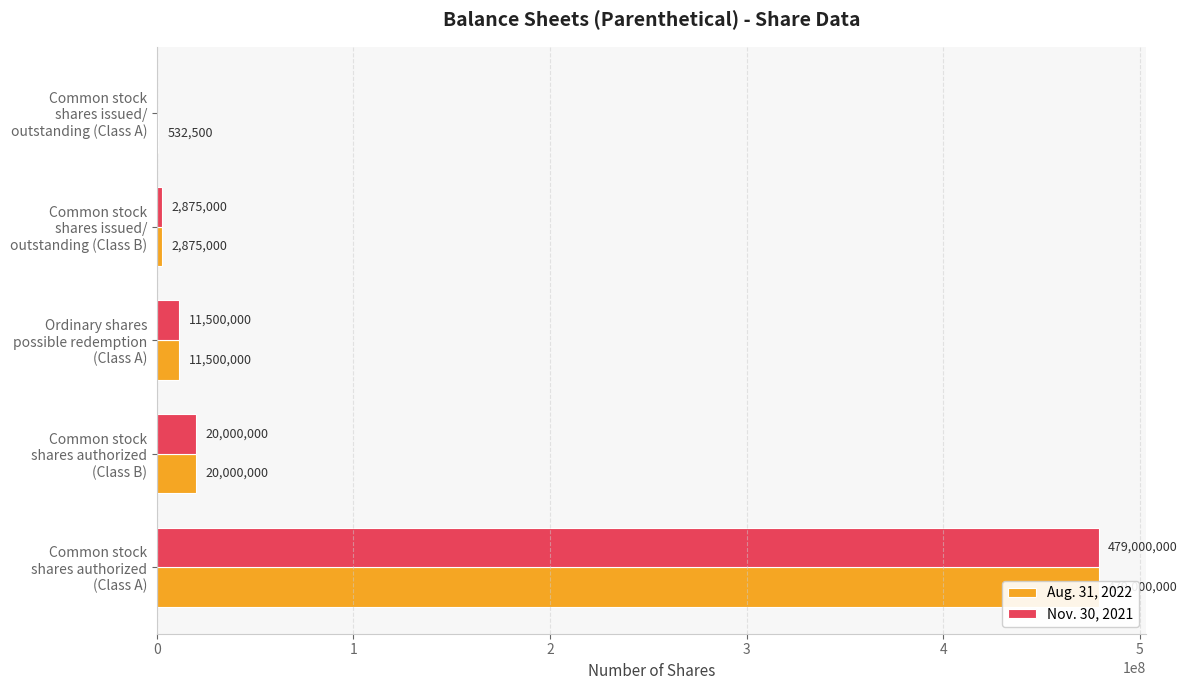

What is the value of the Aug. 31, 2022 bar at the 3rd from the left?

11500000